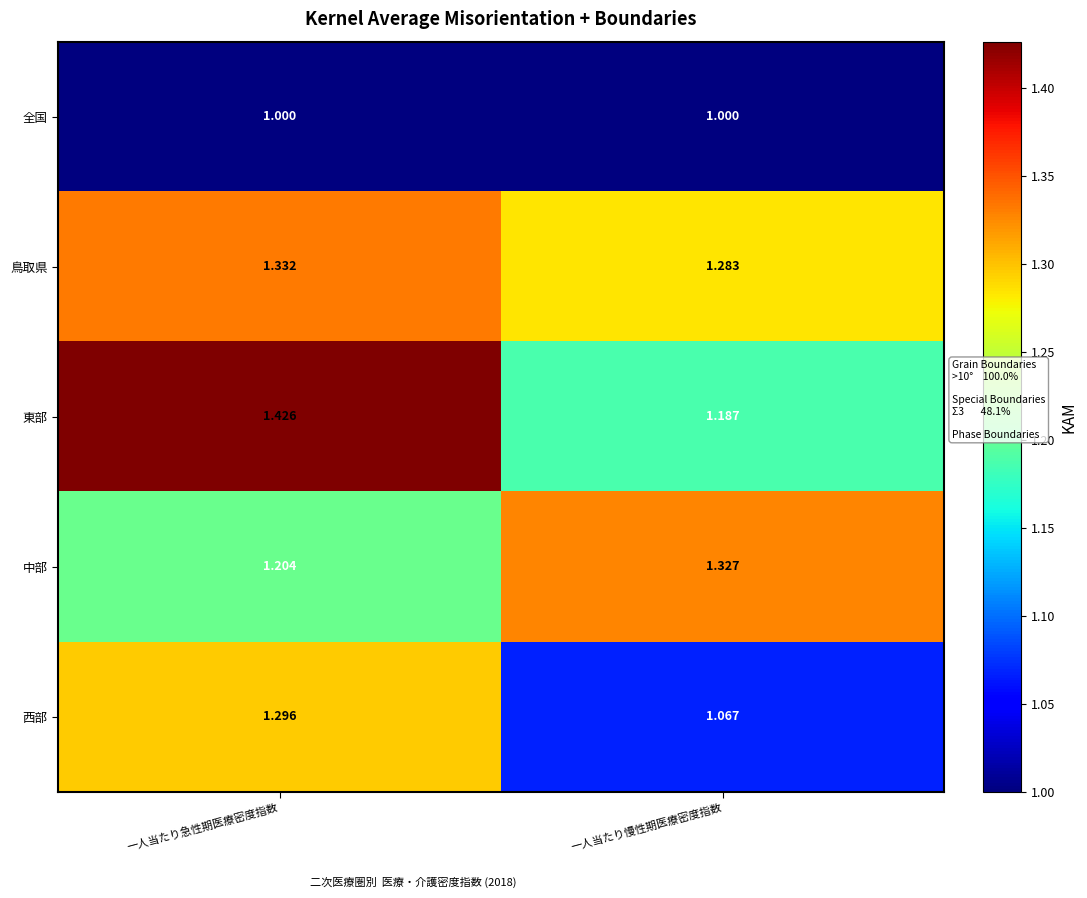

Where is 鳥取県 nearest to the value 1?

一人当たり慢性期医療密度指数